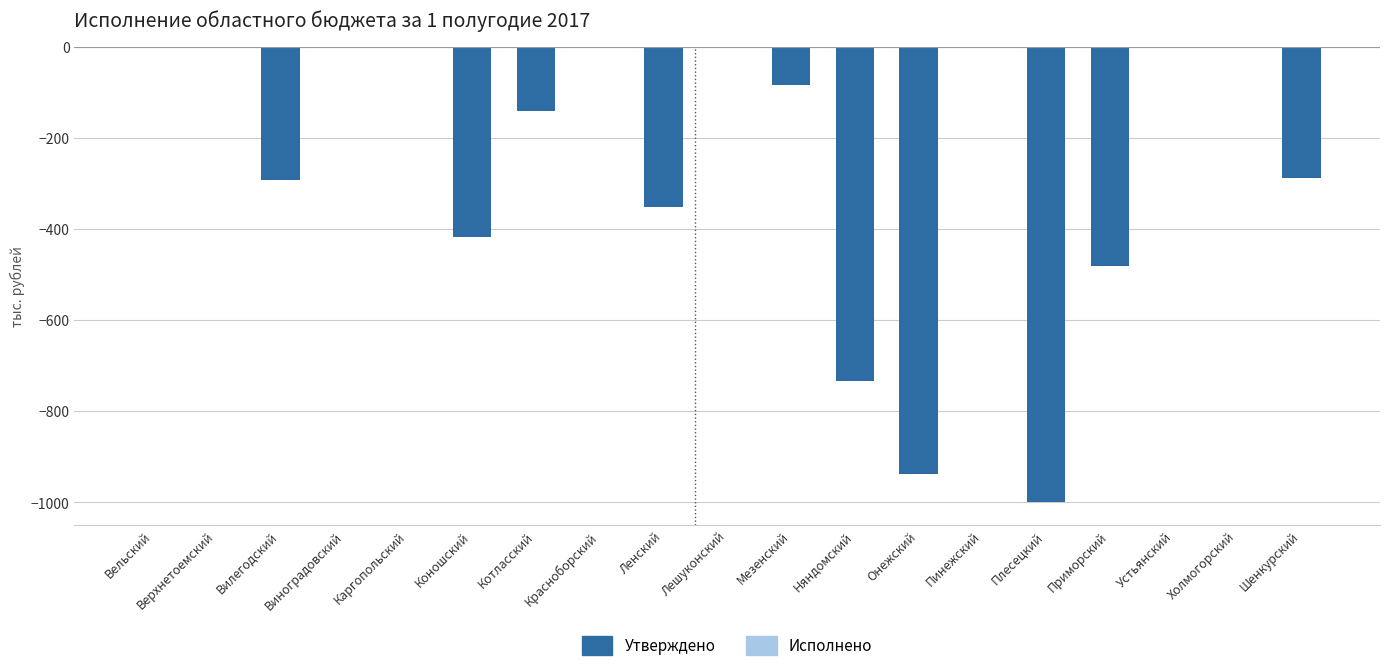

Which has a higher value, Ленский or Лешуконский?

Лешуконский